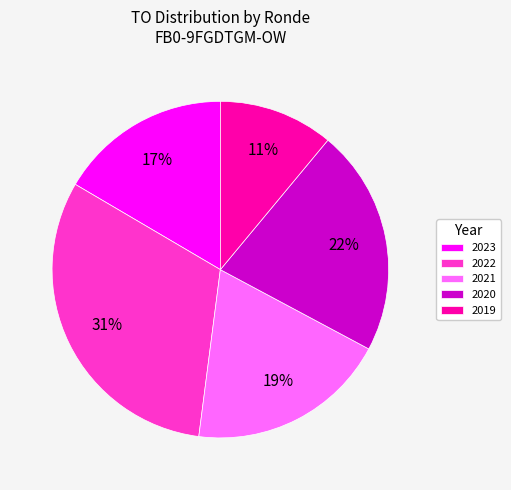

Count the number of slices in the pie.

5